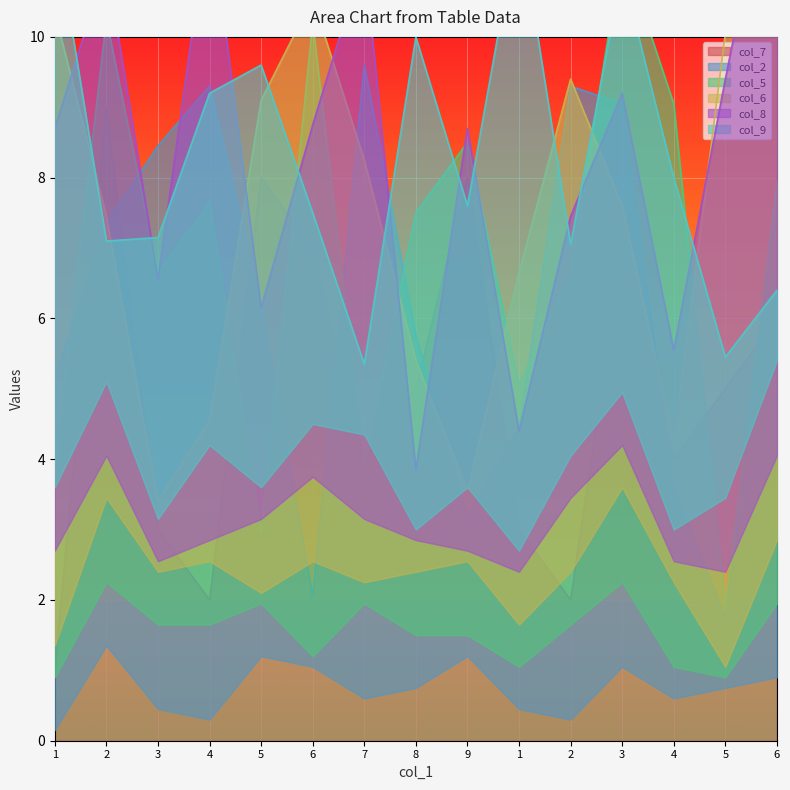

What is the sum of all col_2 values?

93.1